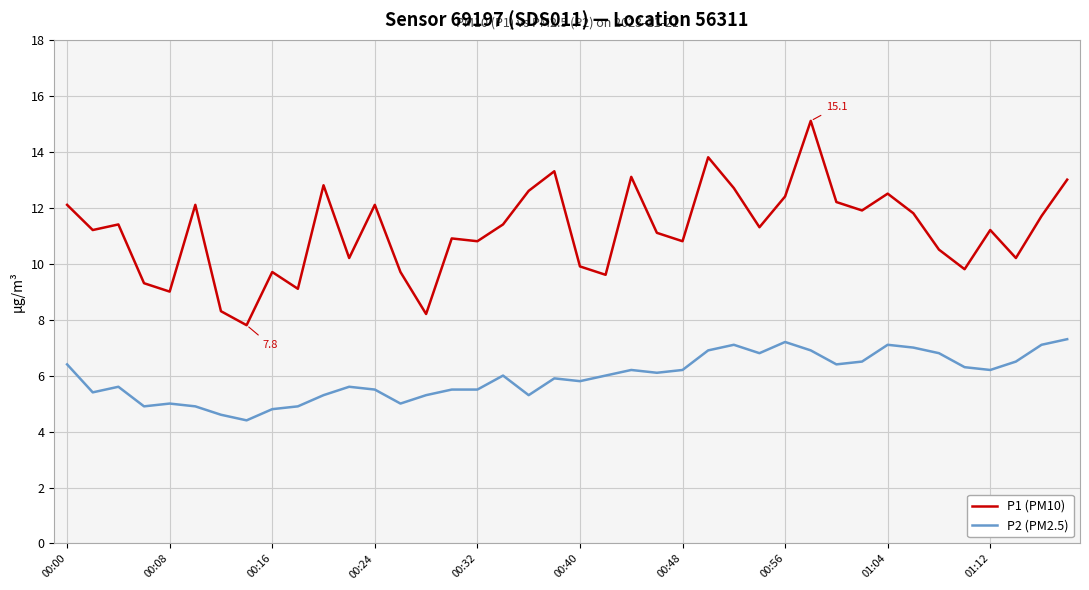

Which series has the widest spread of values?

P1 (PM10)